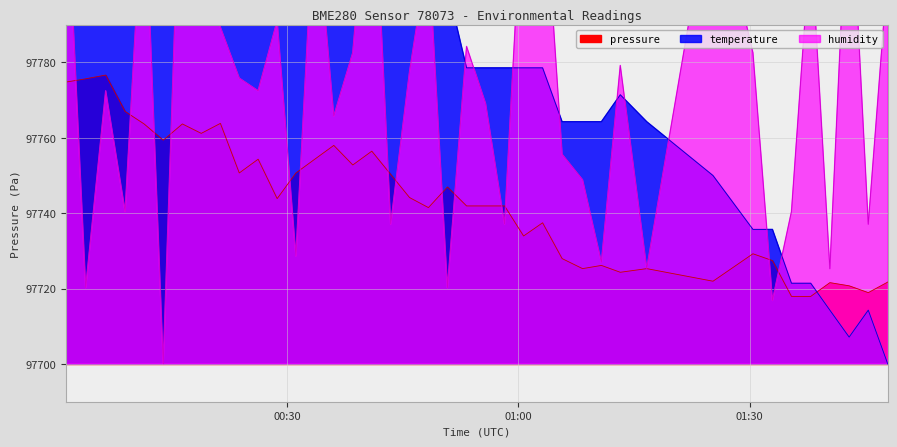

What is the lowest value of the pressure series?

97717.9